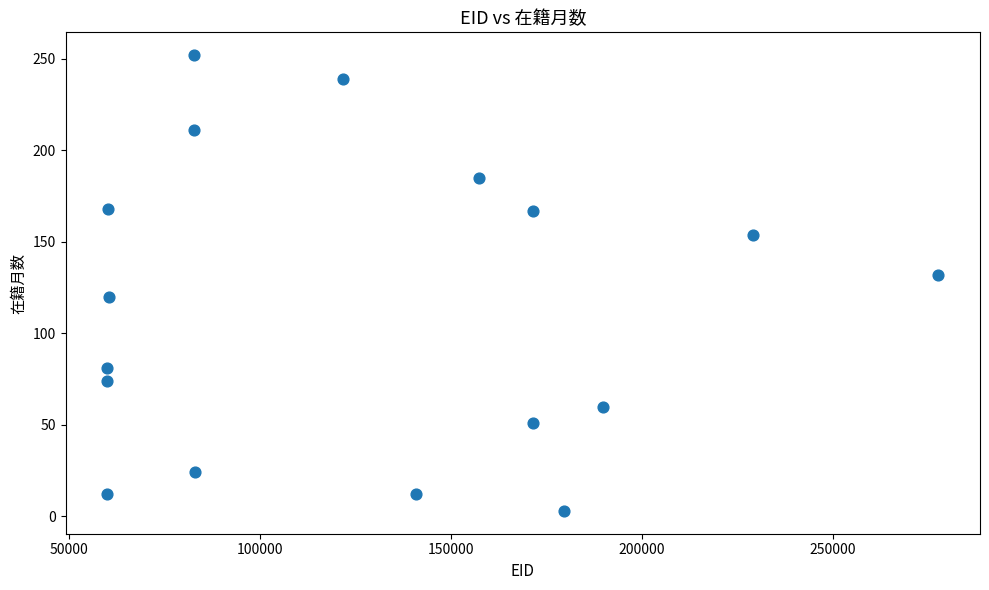

What is the range of X values (max minus min)?

217561